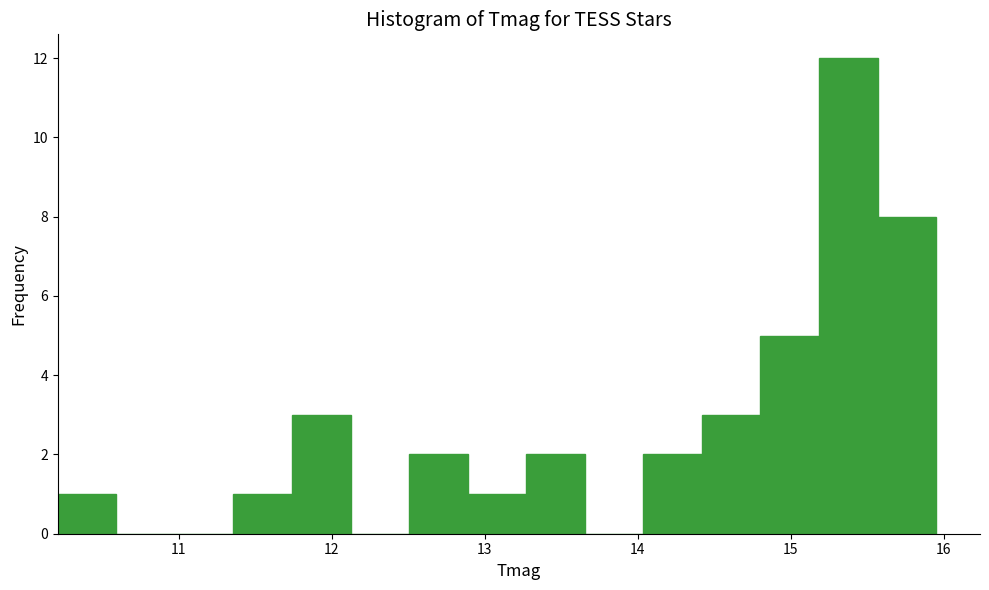

Around what value on the x-axis is the tallest bar? Give the approximate position of its centre, as read against the axis.

15.4